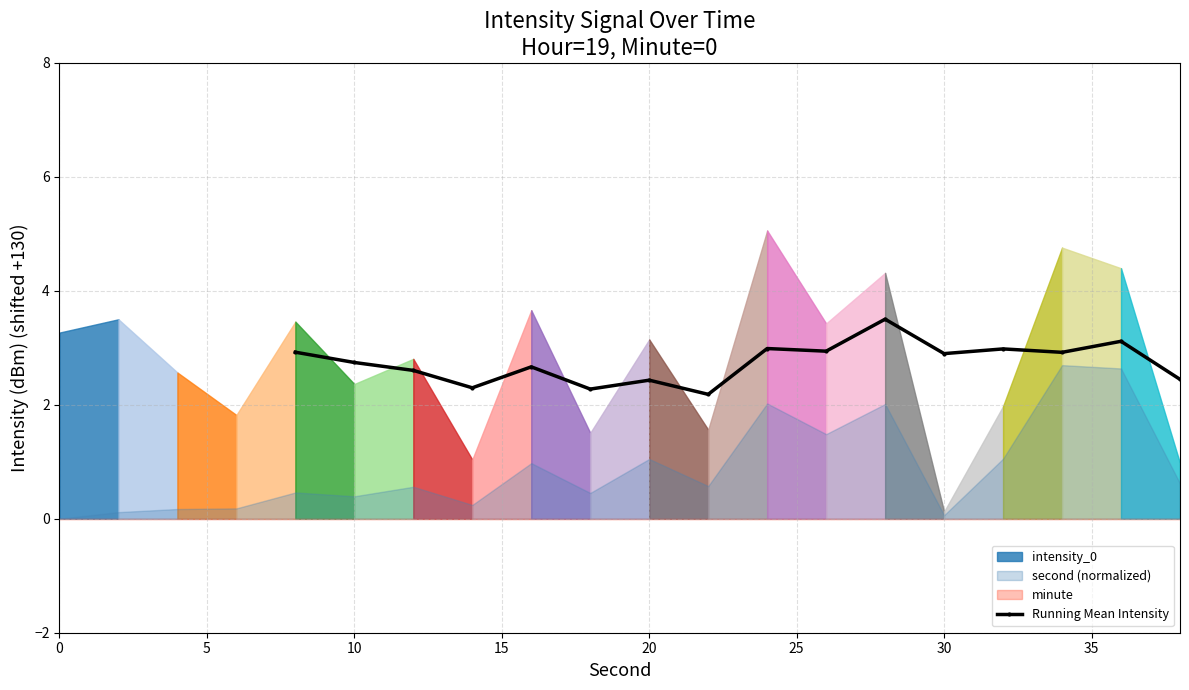

What is the maximum value for Running Mean Intensity?

3.5